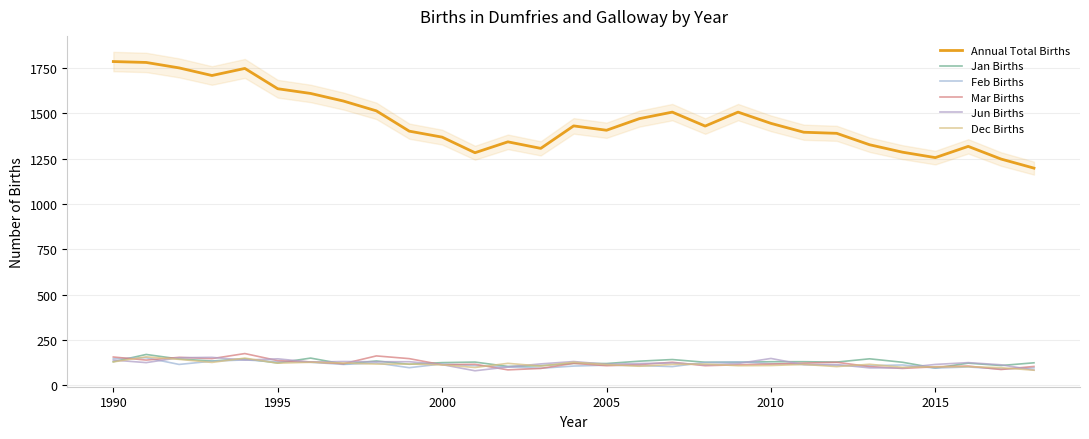

What is the difference between the Annual Total Births values at 24 and 15?

121